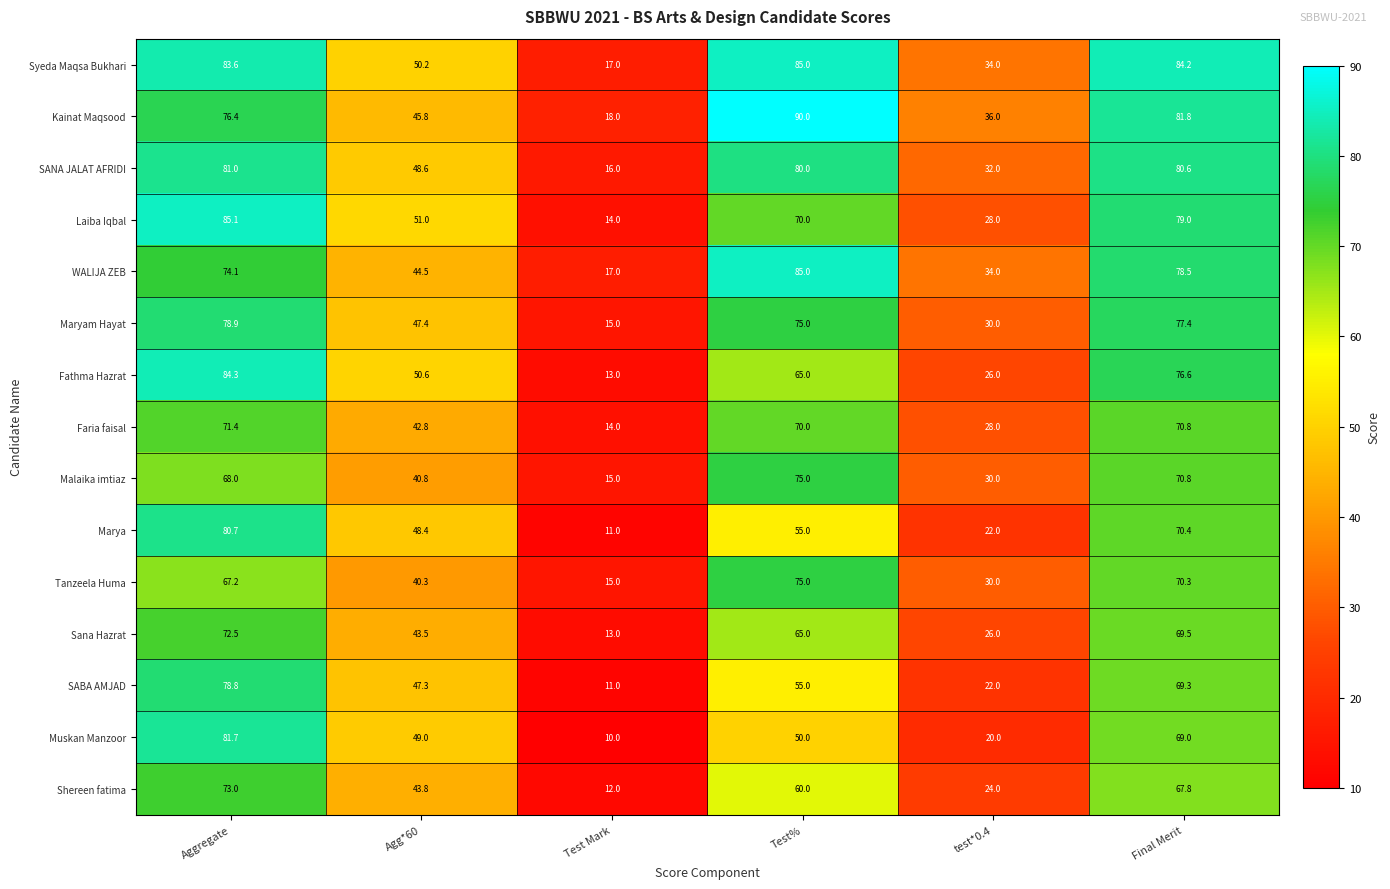

Rank the categories by Sana Hazrat value from lowest to highest.

Test Mark, test*0.4, Agg*60, Test%, Final Merit, Aggregate